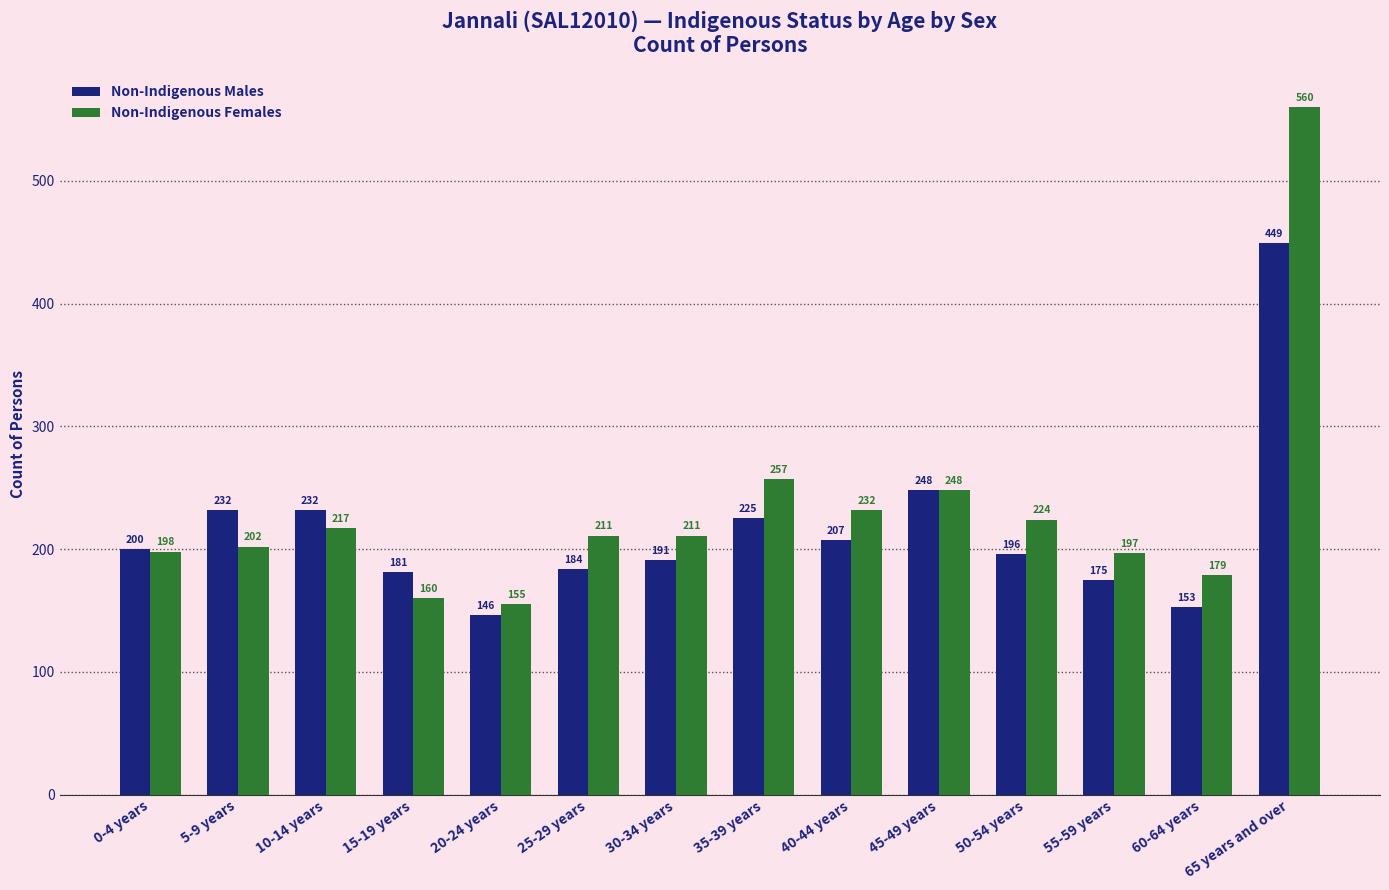

Reading left to right, what are all the values shown in this chart?

Non-Indigenous Males: 200	232	232	181	146	184	191	225	207	248	196	175	153	449
Non-Indigenous Females: 198	202	217	160	155	211	211	257	232	248	224	197	179	560